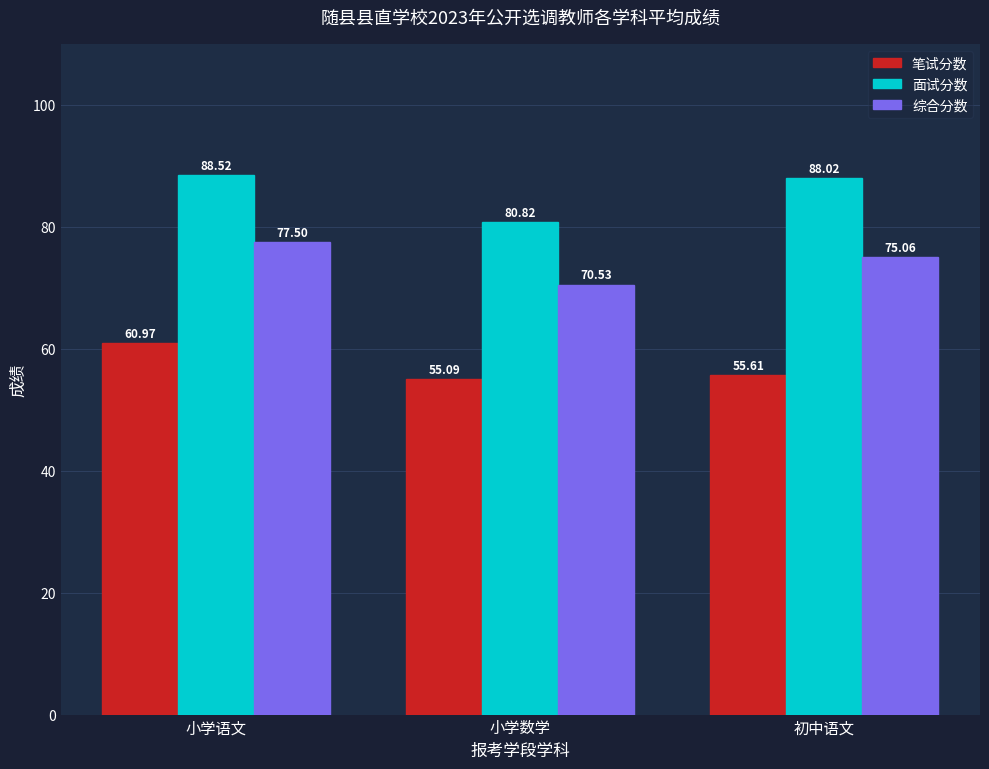

List the series in order of their overall mean, lowest first.

笔试分数, 综合分数, 面试分数